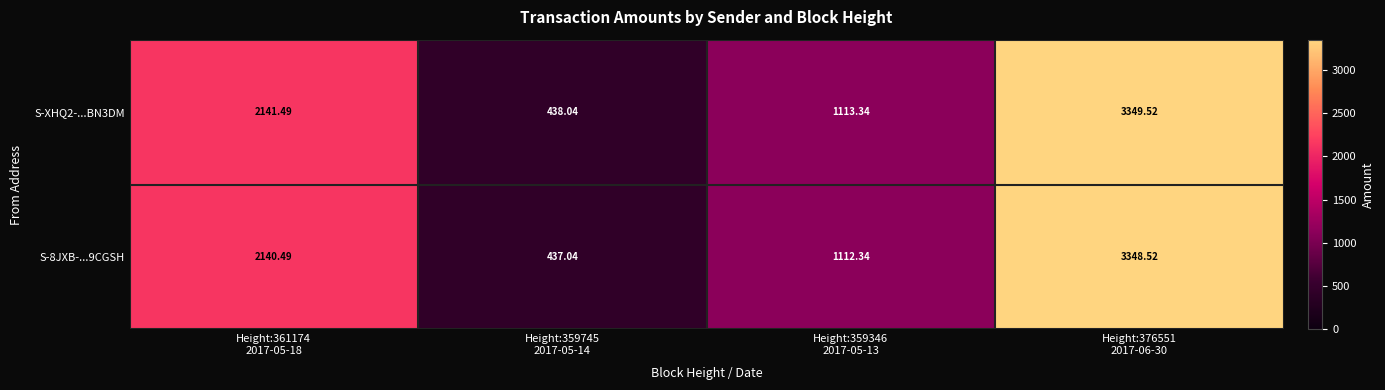

Reading right to left, transcribe all the data shown in this chart.

S-XHQ2-...BN3DM: Height:376551
2017-06-30=3349.5	Height:359346
2017-05-13=1113.3	Height:359745
2017-05-14=438.0	Height:361174
2017-05-18=2141.5
S-8JXB-...9CGSH: Height:376551
2017-06-30=3348.5	Height:359346
2017-05-13=1112.3	Height:359745
2017-05-14=437.0	Height:361174
2017-05-18=2140.5